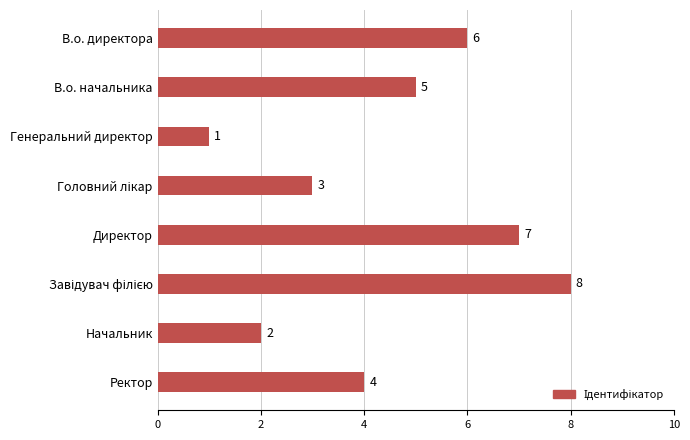

Reading bottom to top, what are all the values shown in this chart?

4	2	8	7	3	1	5	6